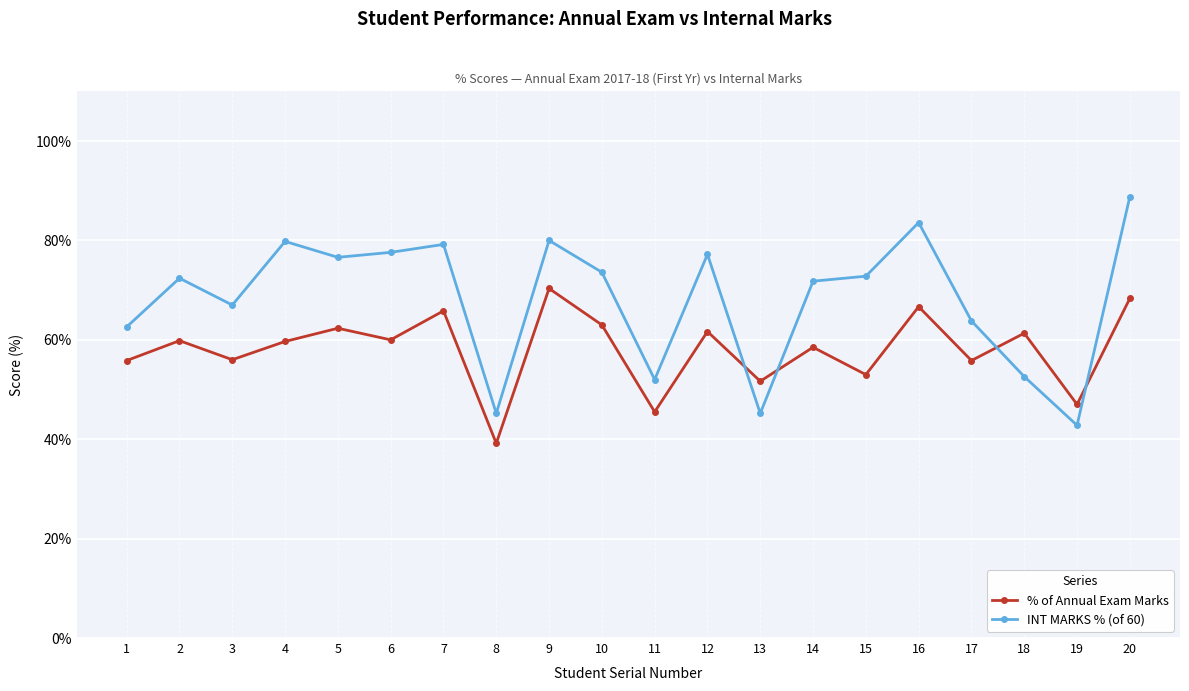

The value of INT MARKS % (of 60) at 6 is 107.4. True or false?

False